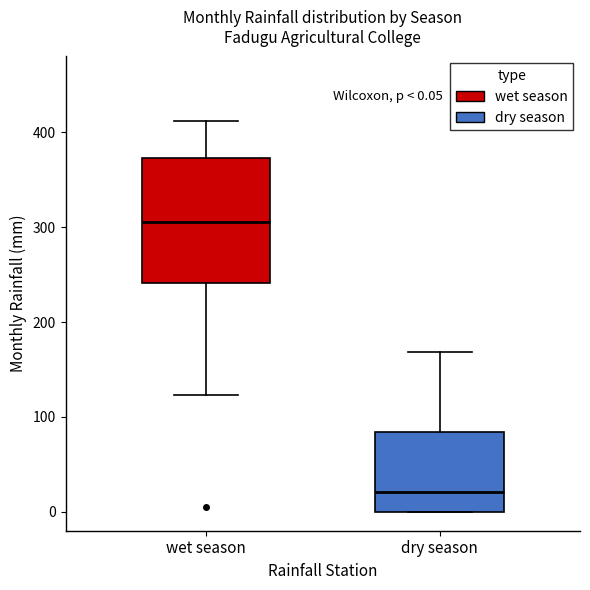

Which box's median line is the lowest?

dry season